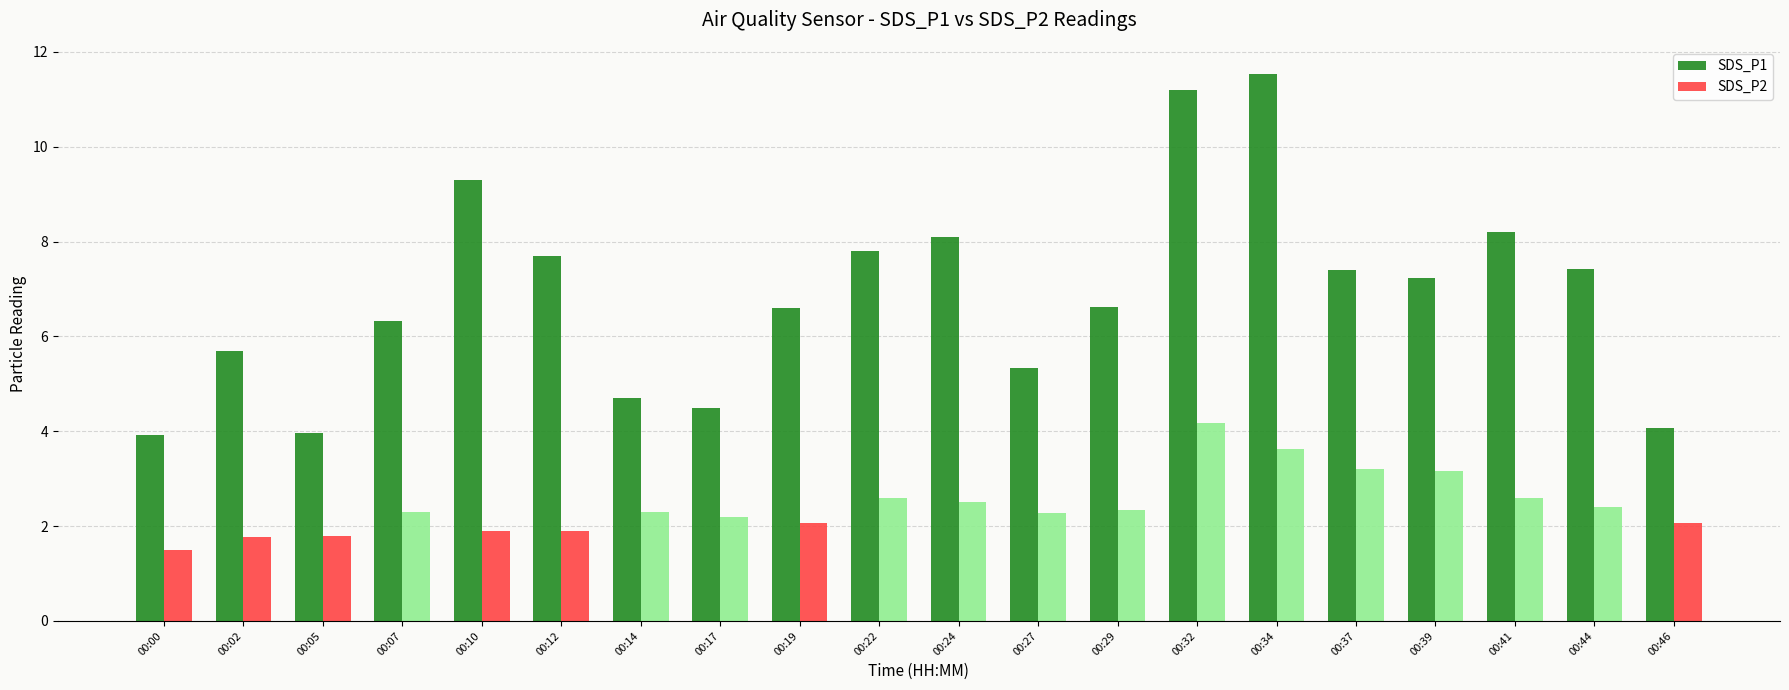

Rank the series at 00:00 from highest to lowest value.

SDS_P1, SDS_P2